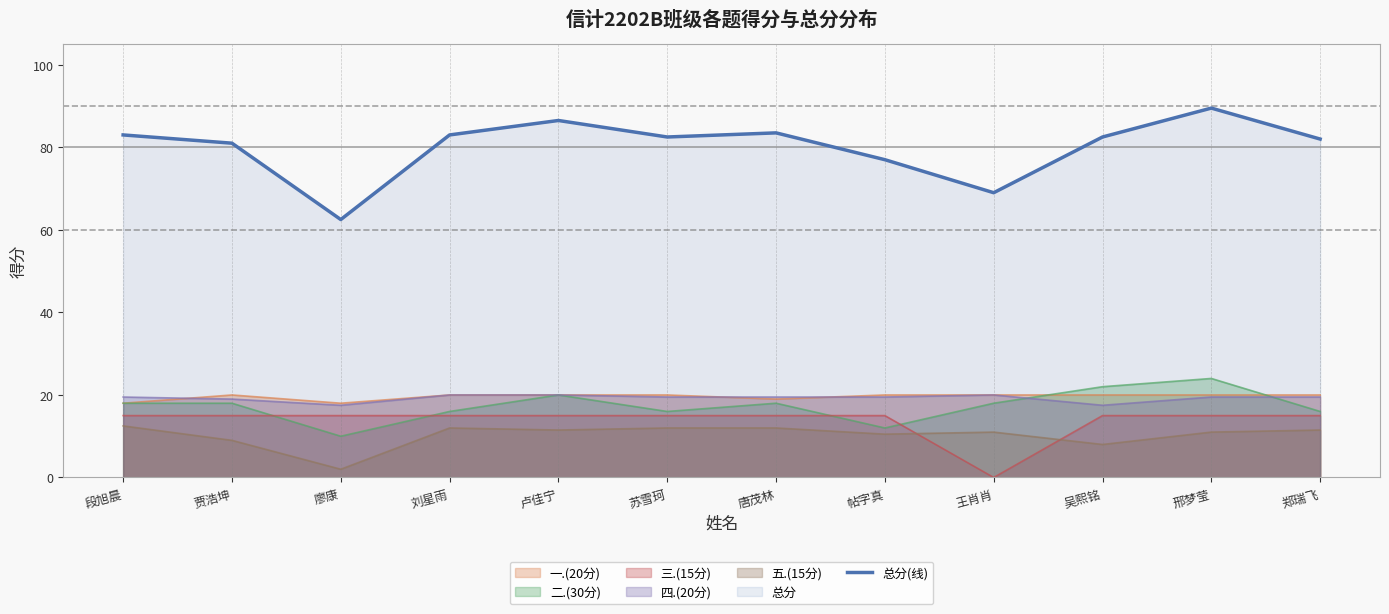

How many interior local valleys (lower than both neighbors) does the data have?

3